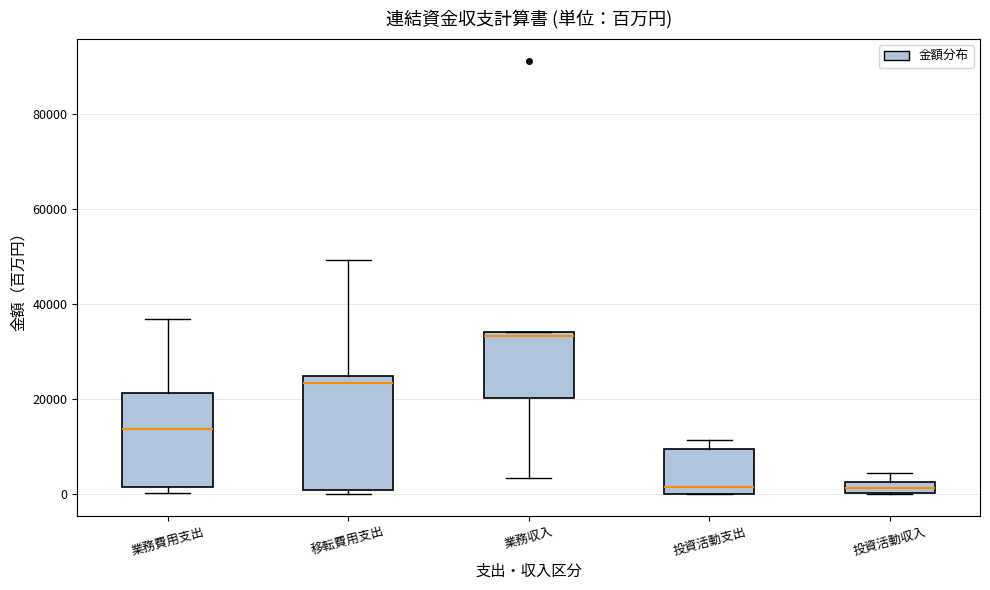

Where does the median line of the box for 投資活動支出 sit on the y-axis? The values are not printed on the chart, so give them approximately, as read against the axis.

2000